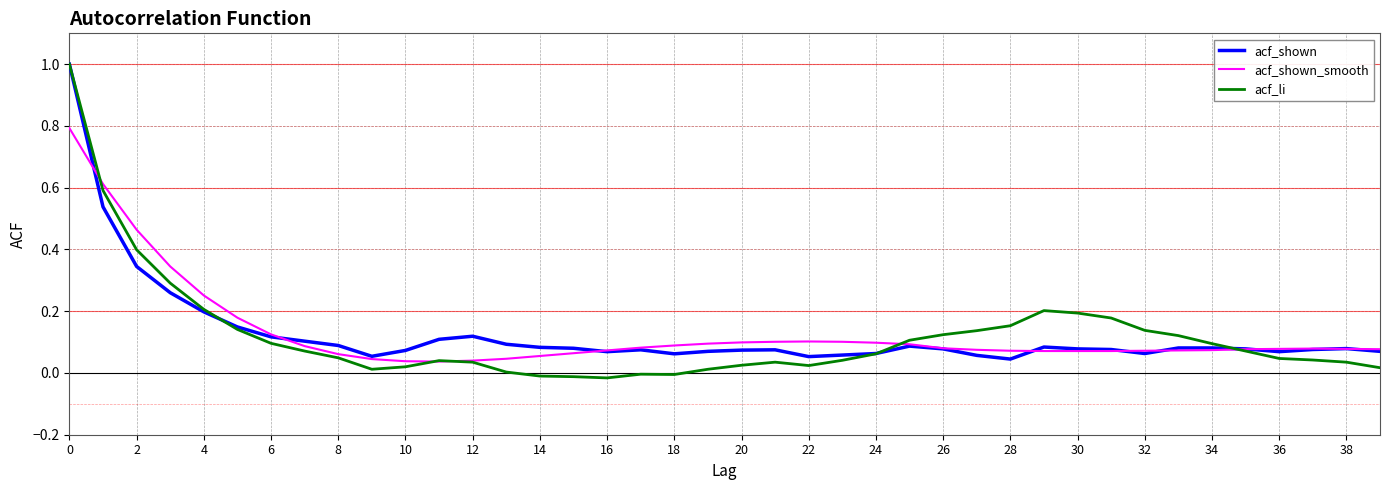

How many categories are shown in the chart?

40